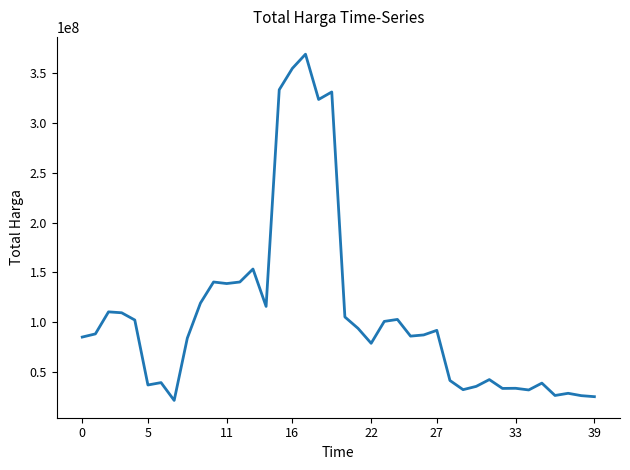

What is the difference between the second highest and second lowest values?

328773400